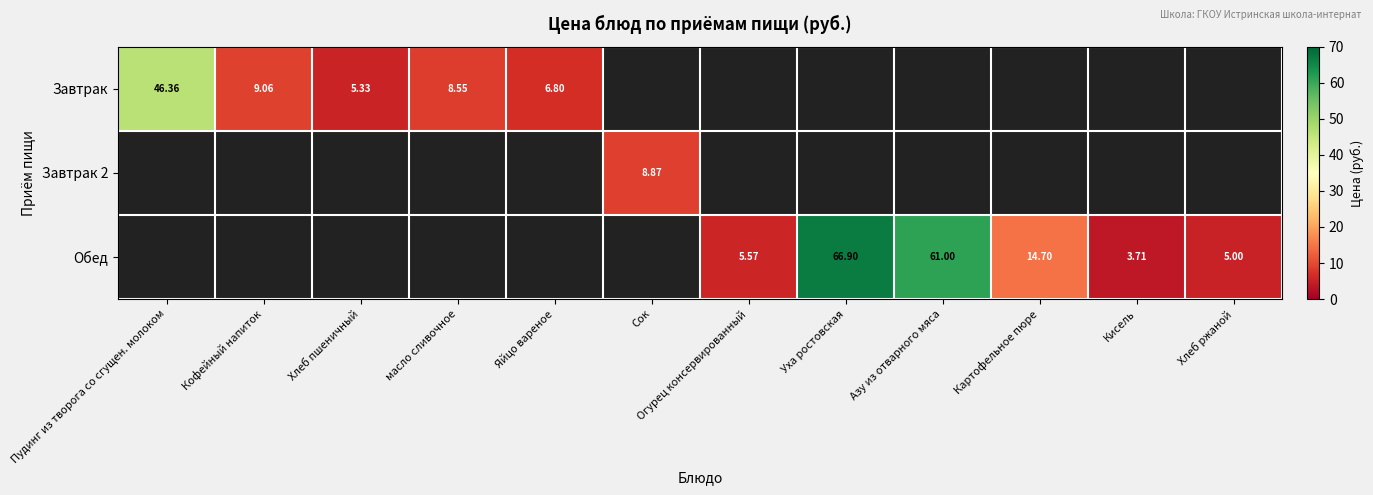

At how many categories does at least one series exceed 10?

4